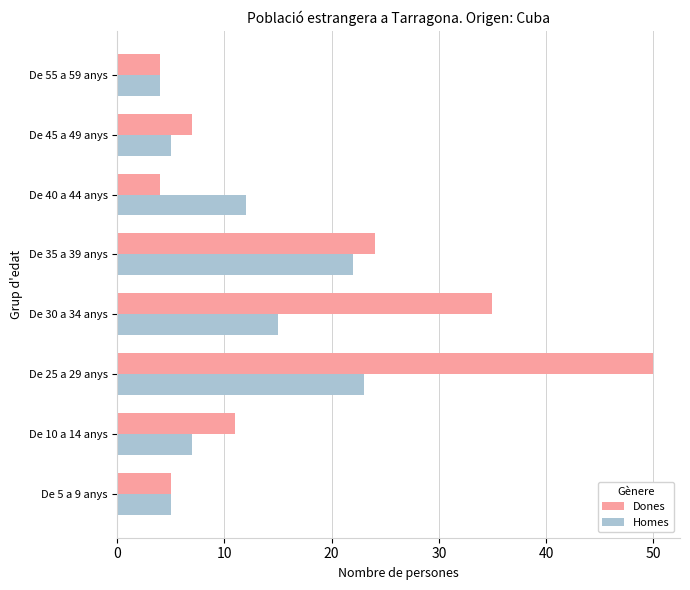

Where is Dones nearest to the value 27?

De 35 a 39 anys